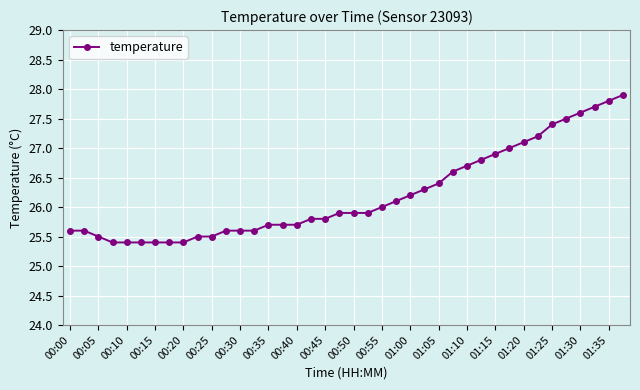

How many distinct data groups are displayed?

1